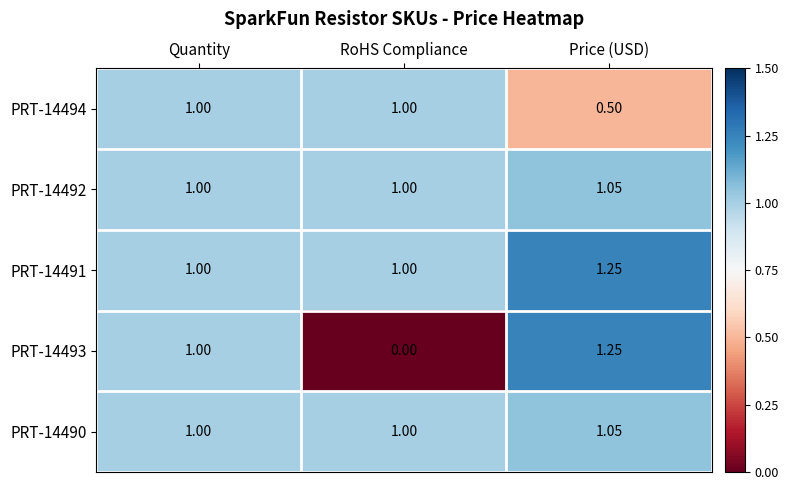

Which category has the lowest value across all series?

RoHS Compliance